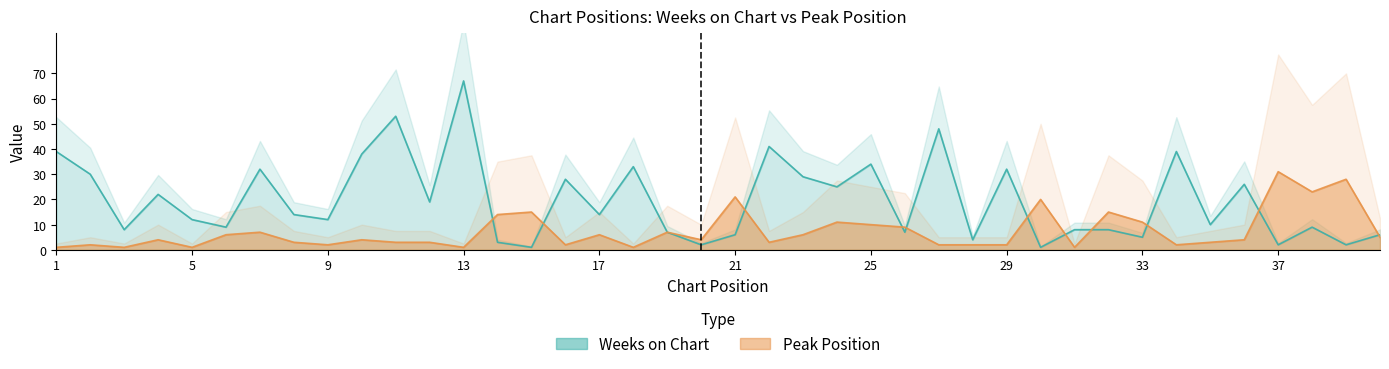

What is the maximum value for Peak Position?

31